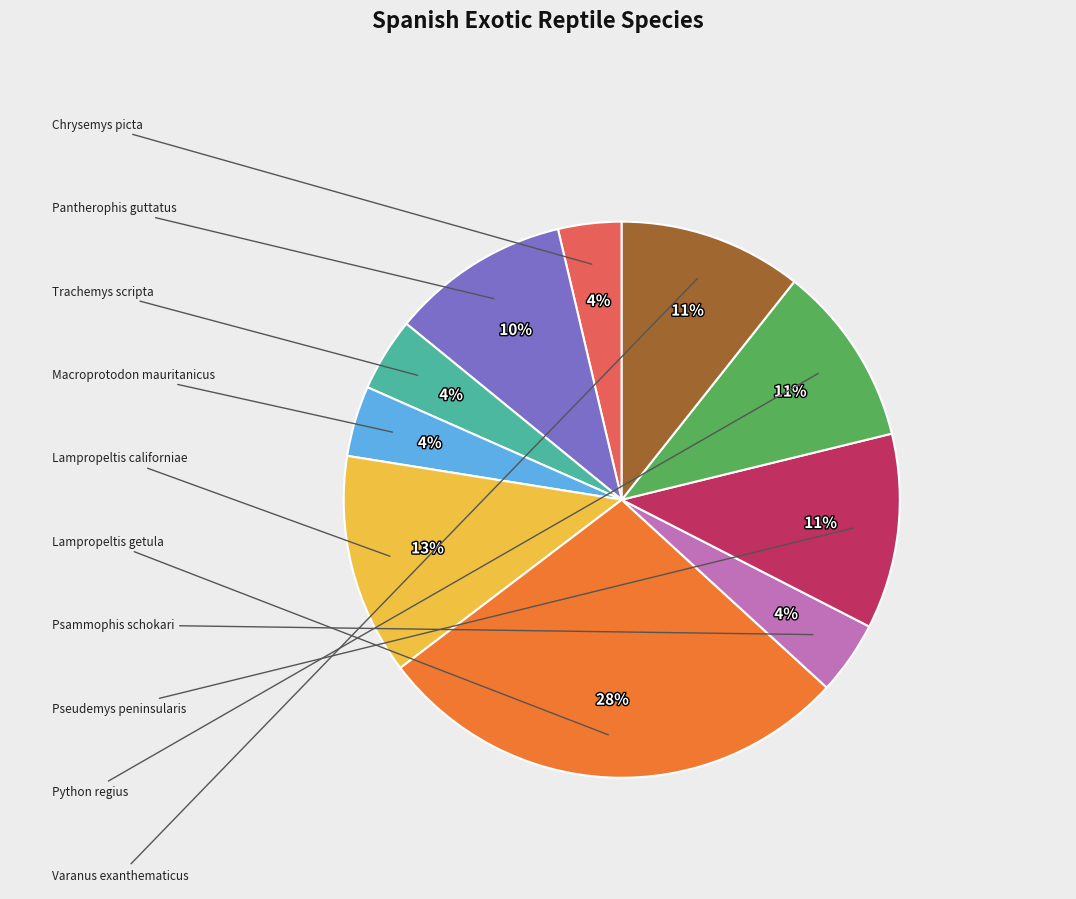

To the nearest percent, what is the average slice percentage?

10%